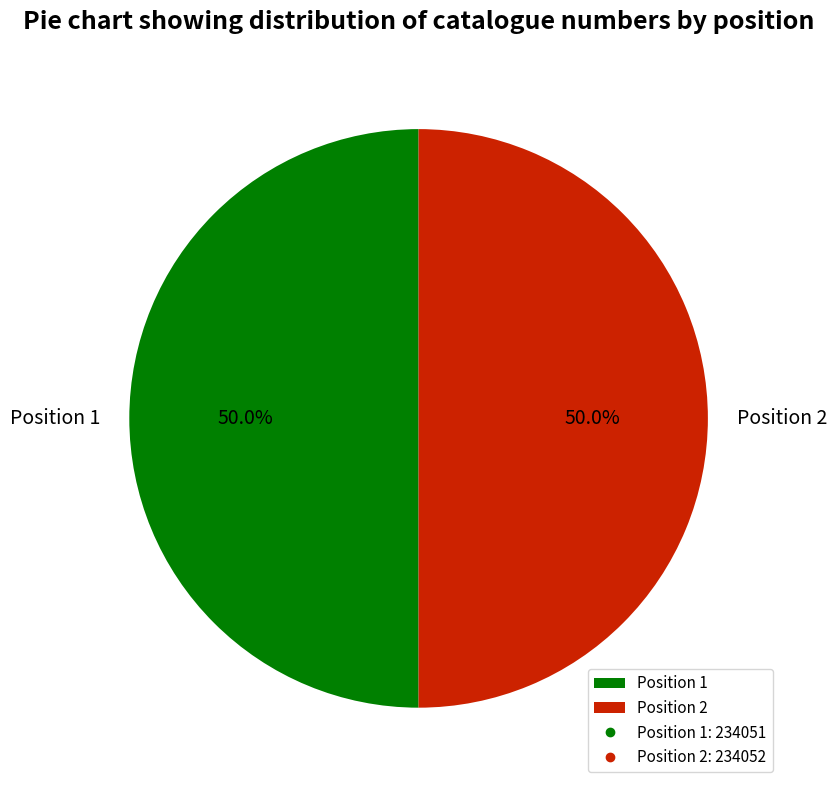

What is the ratio of the value at Position 1 to the value at Position 2?

1.0